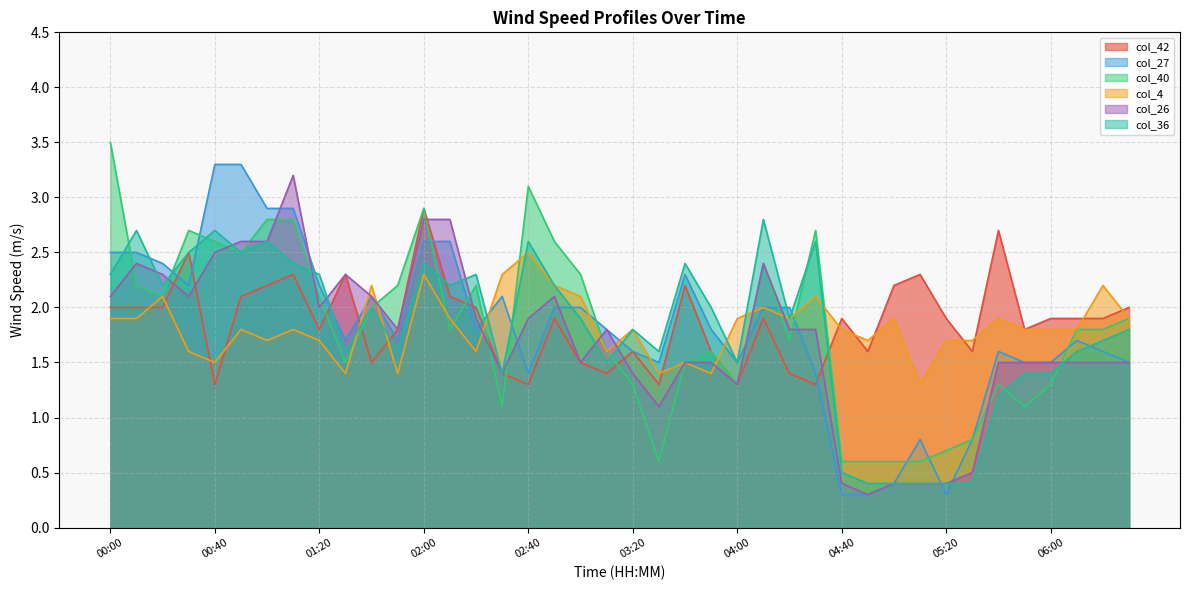

The col_40 series shows 2.4 at 04:10. True or false?

True